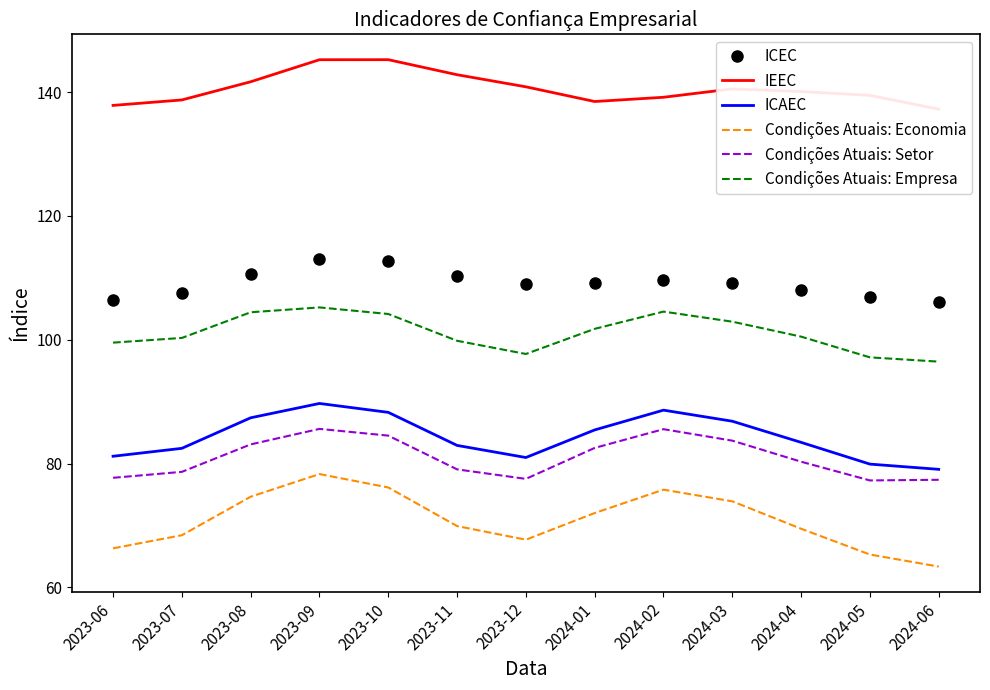

Is this an area chart (filled region under the line)?

No